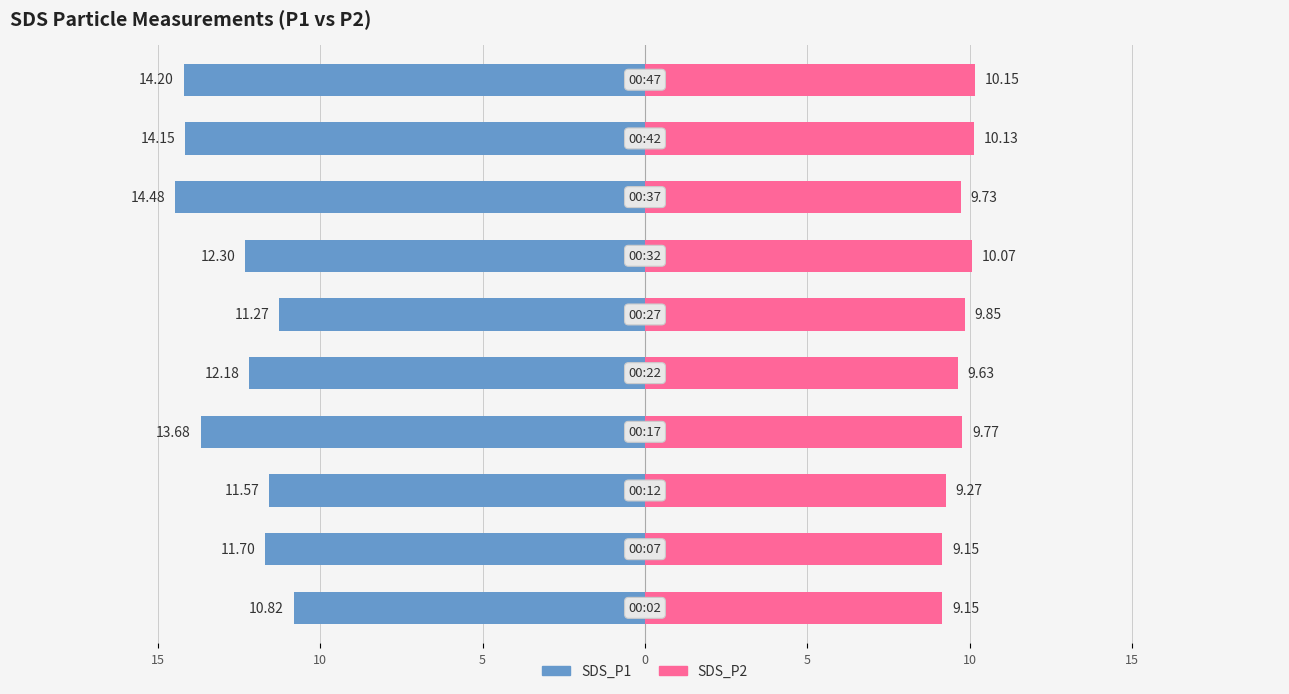

What is the total value across all series at 10?

-2.3